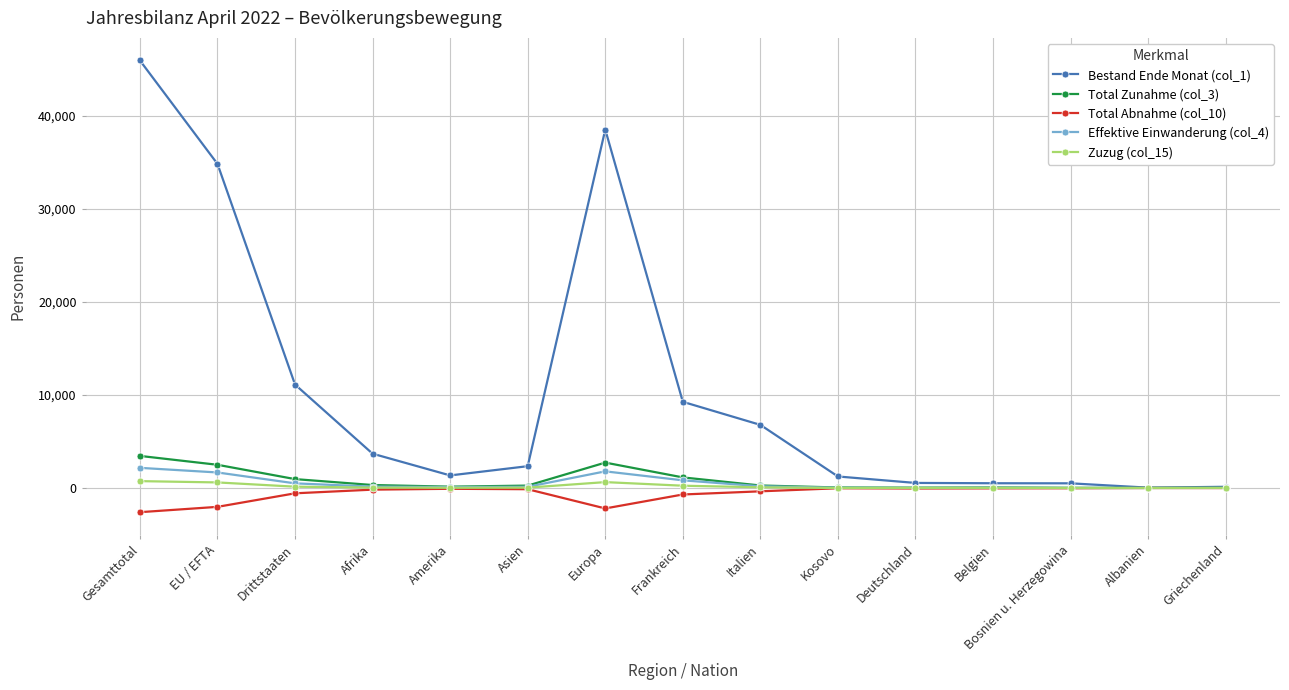

Which category has the highest value across all series?

Gesamttotal